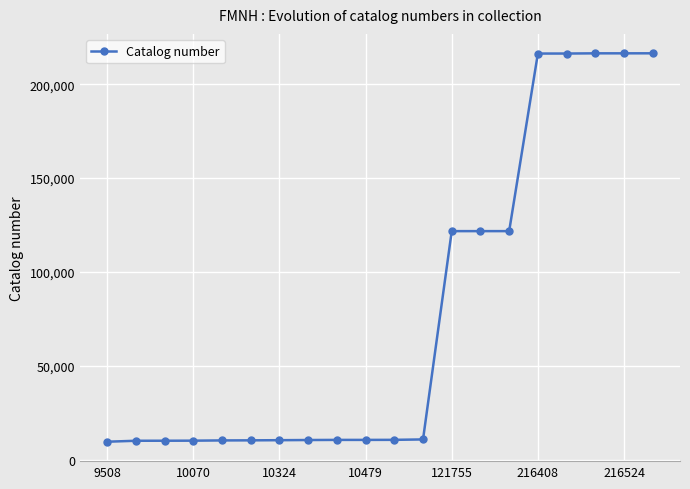

What is the value of the 14th point from the left?

121756